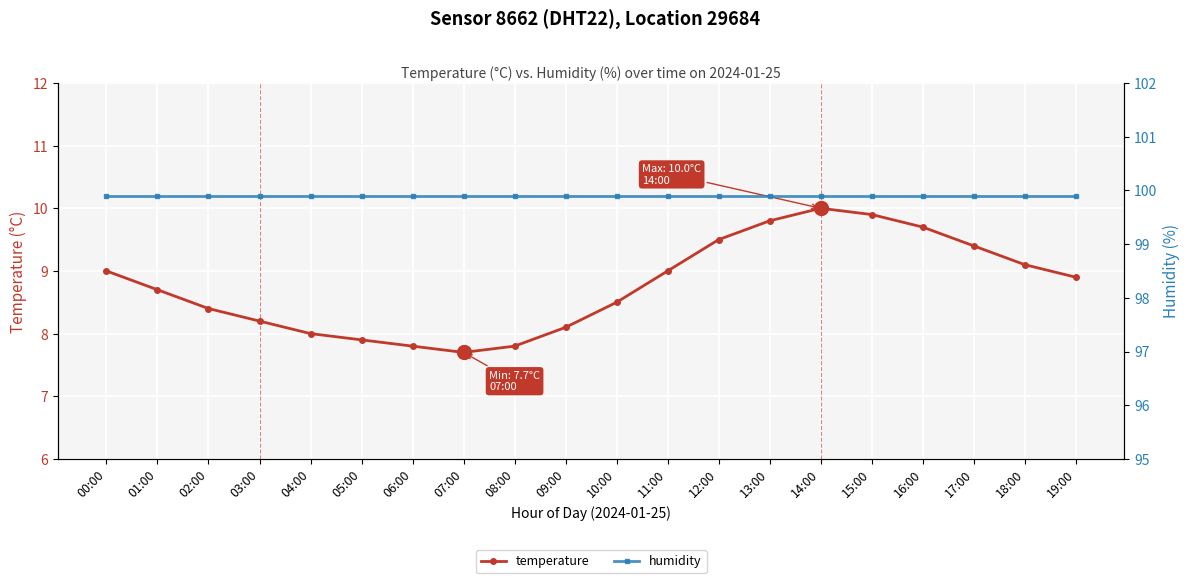

What is the difference between the maximum and minimum values in the temperature series?

2.3